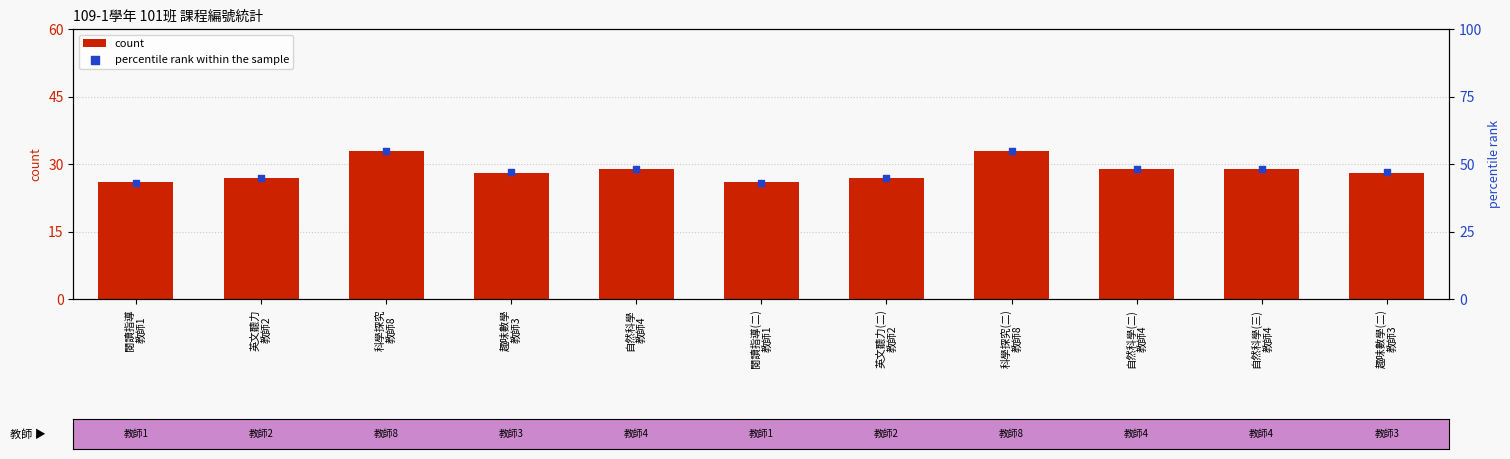

What are all the series names shown in the legend?

count, percentile rank within the sample